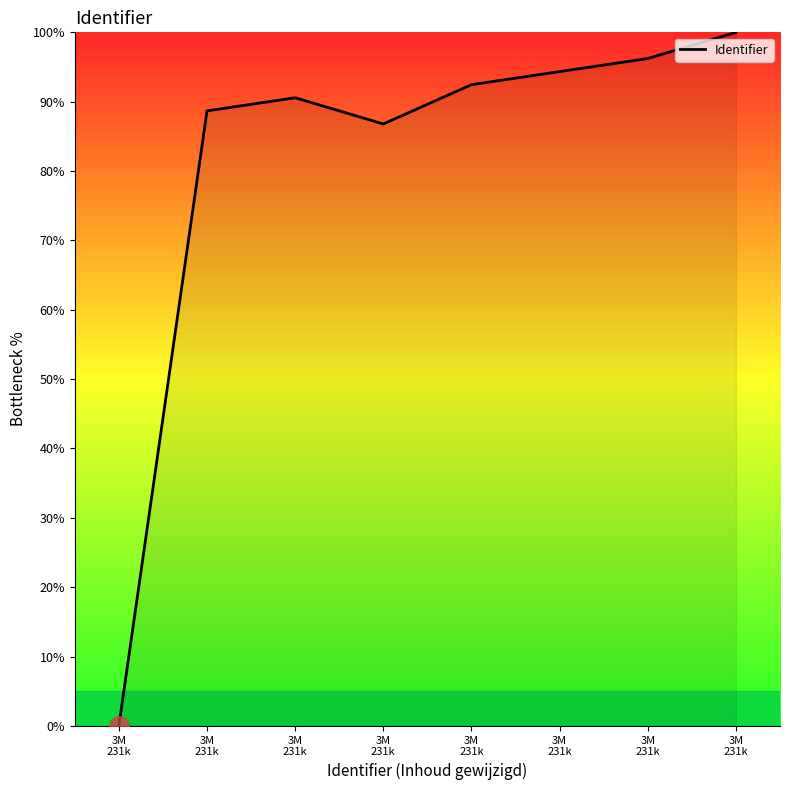

How many interior local peaks (higher than both neighbors) does the data have?

1